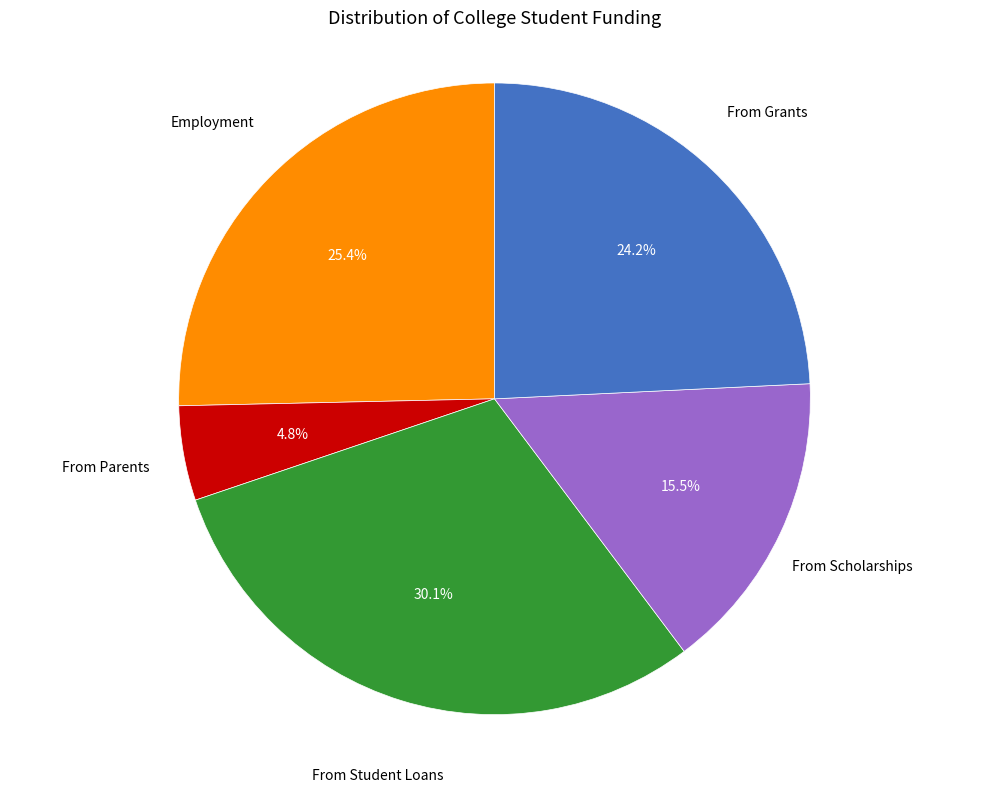

Is there any slice that represents more than half of the pie?

No